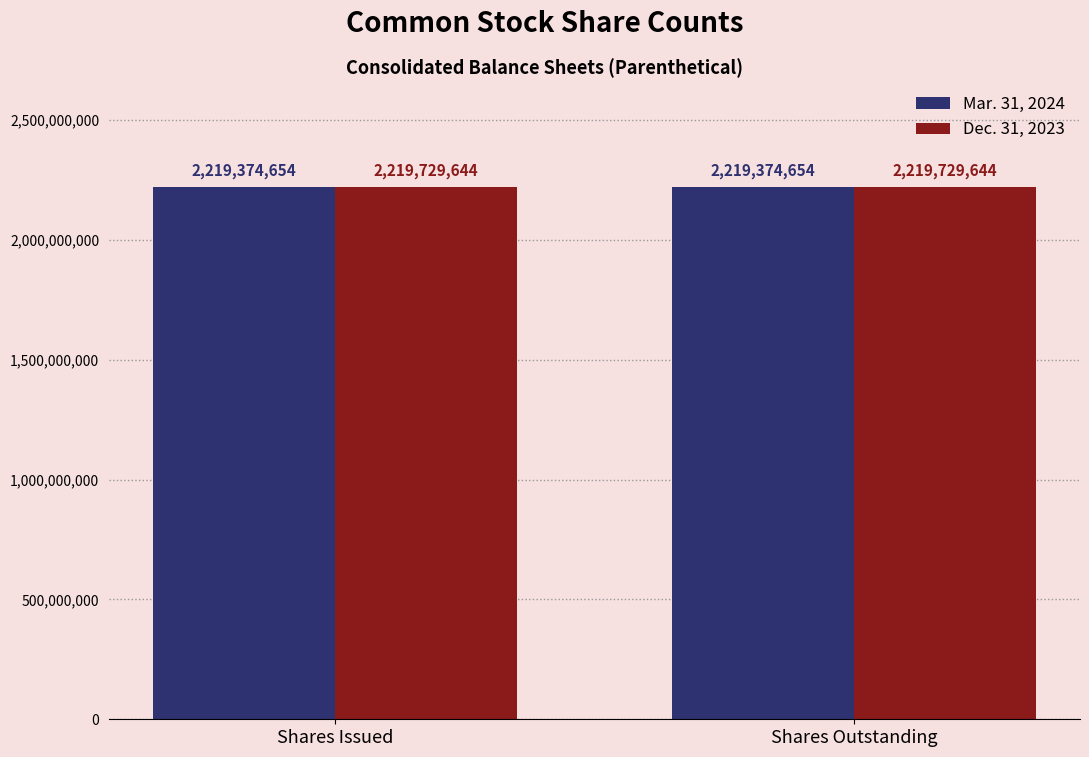

What is the maximum value shown in the chart?

2219729644